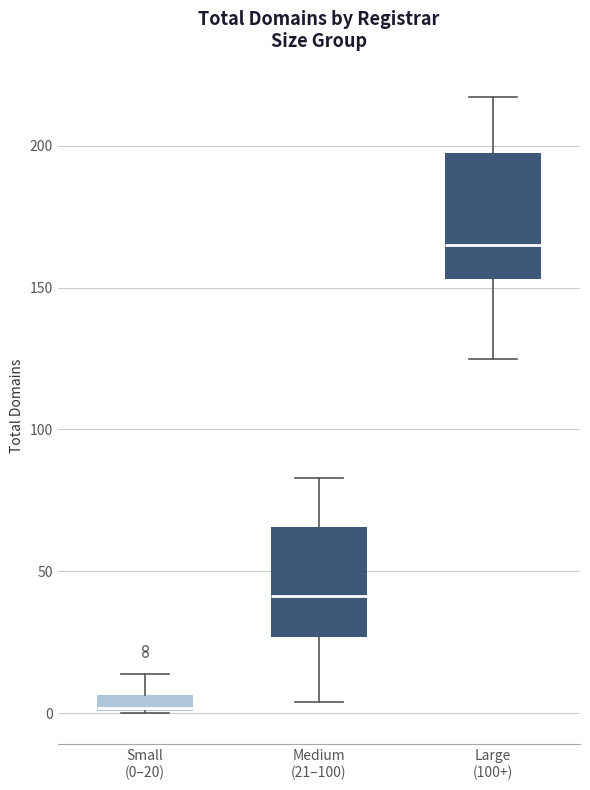

Where is the lower edge of the box for Small (0–20) on the y-axis? The values are not printed on the chart, so give them approximately, as read against the axis.

0